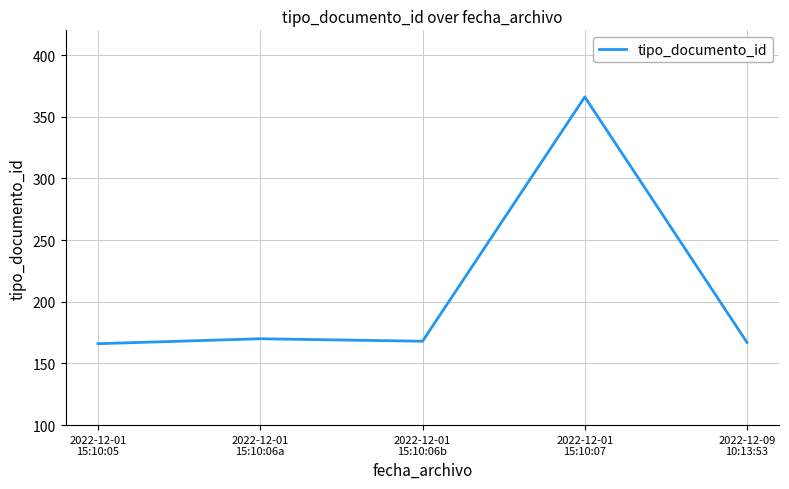

The value at 2022-12-01
15:10:06b is 168. True or false?

True